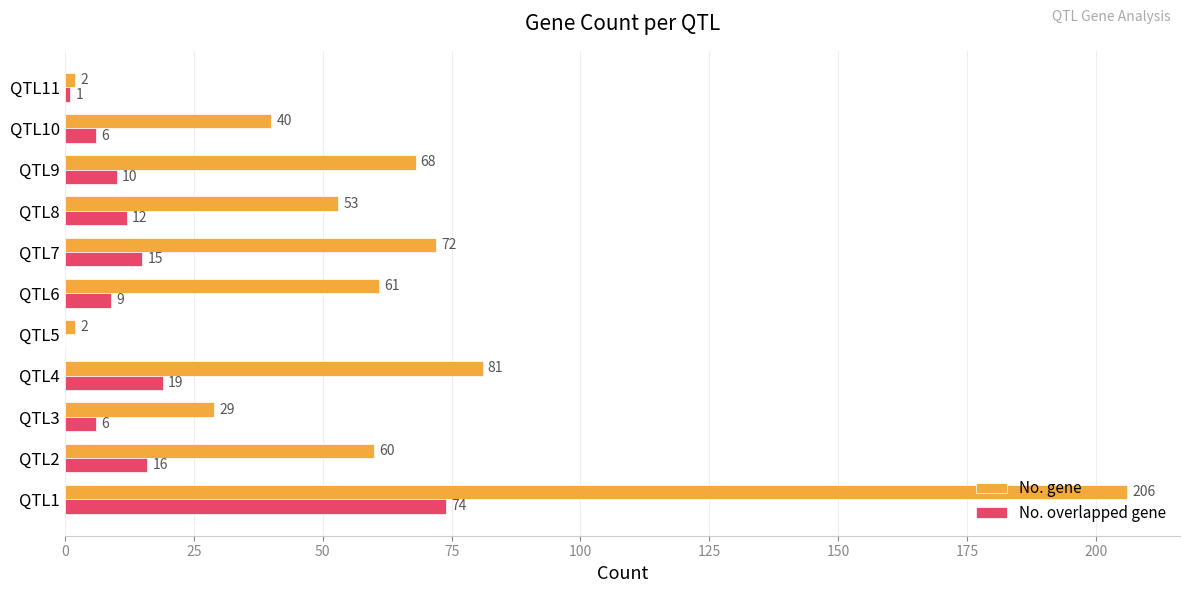

What is the average value of the No. gene series?

61